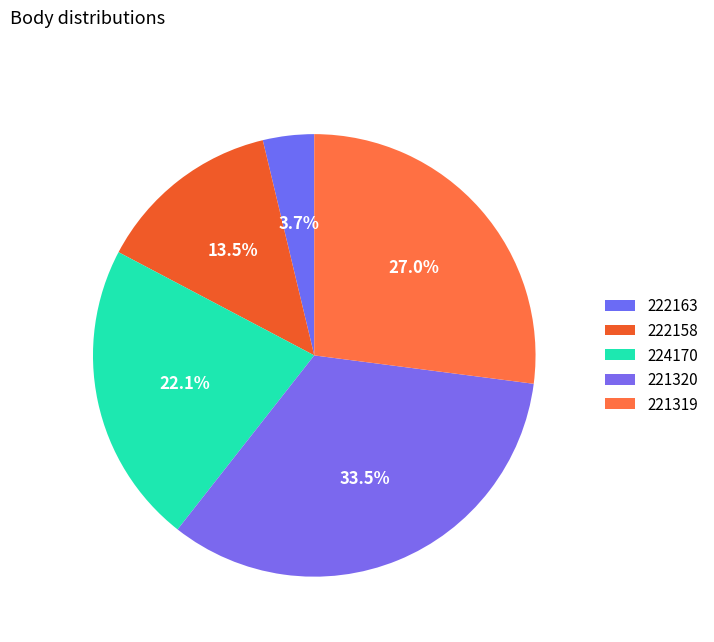

How many segments does this pie chart have?

5